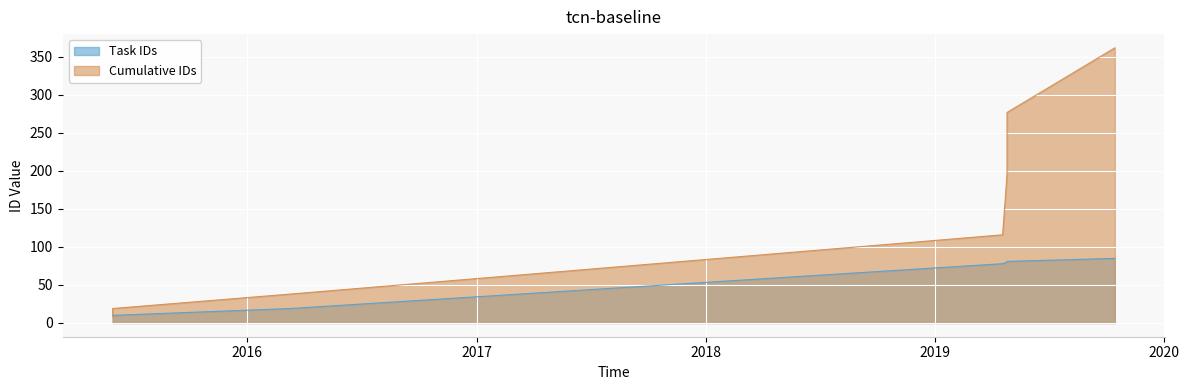

The chart shows a value of 35 at 2019-10-13 23:23:10. True or false?

False